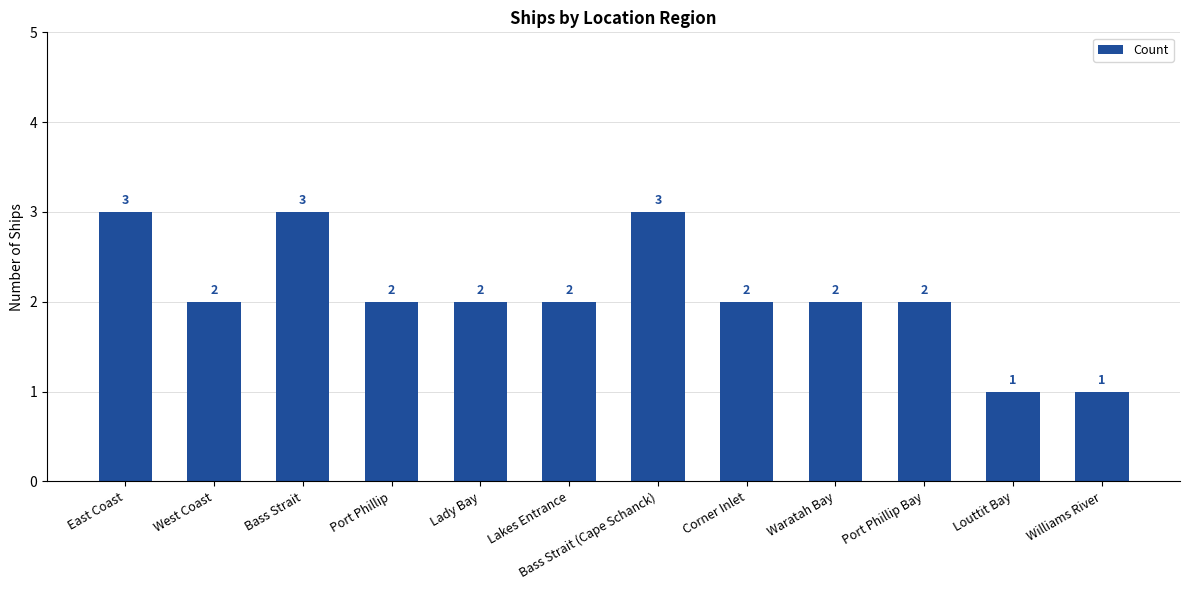

What is the change in value from Bass Strait (Cape Schanck) to Waratah Bay?

-1